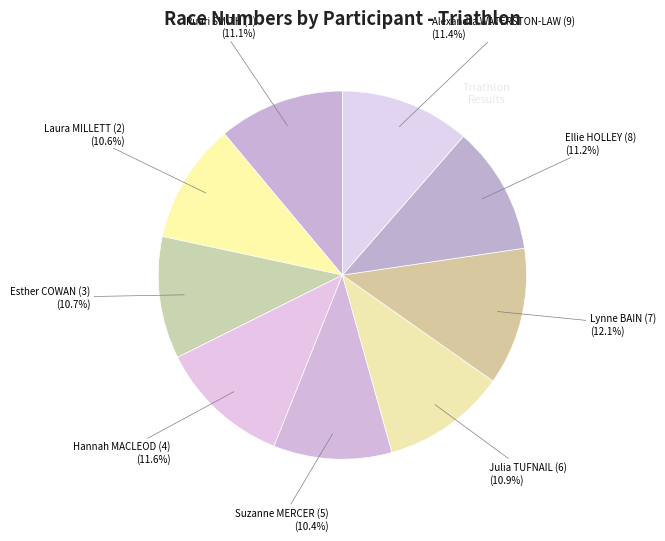

What percentage do Julia TUFNAIL (6) and Suzanne MERCER (5) together represent?

21.3%